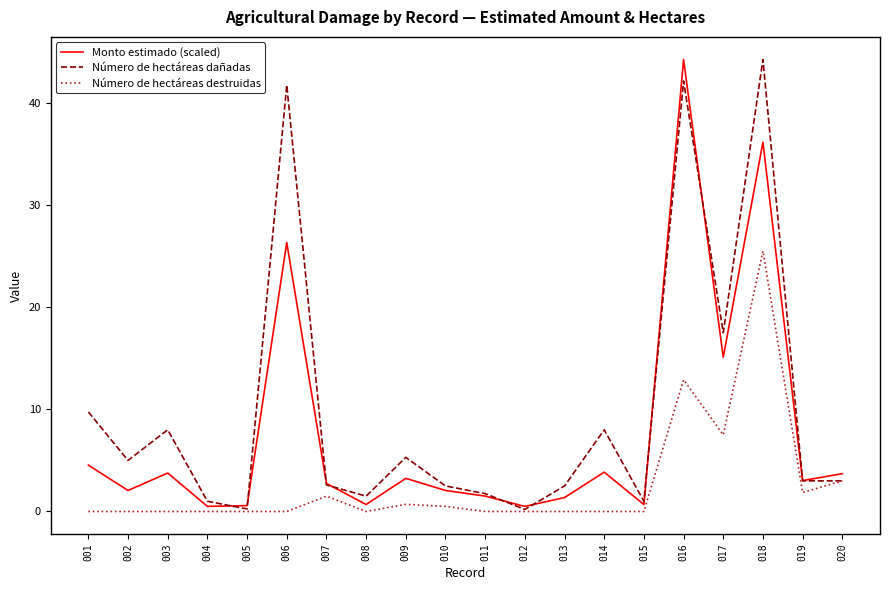

At which label is Monto estimado (scaled) closest to 22?

006